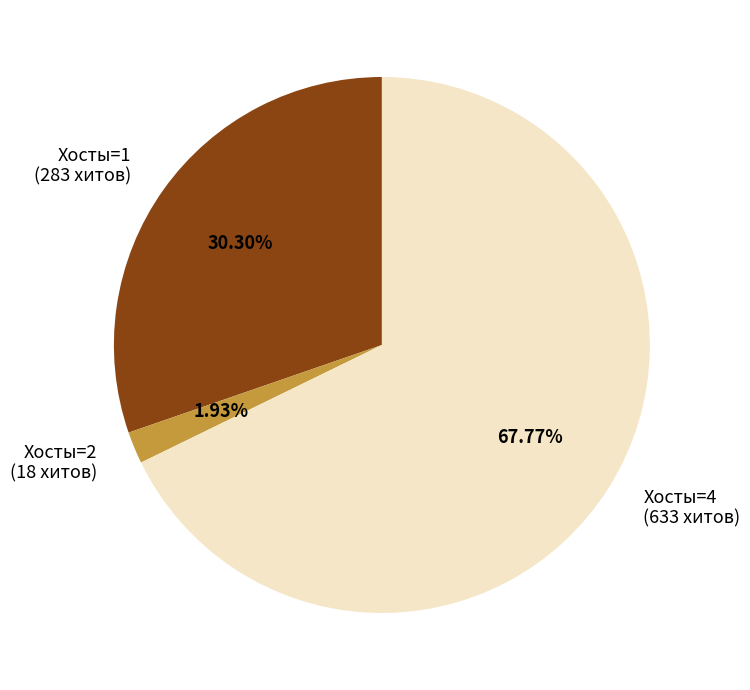

To the nearest percent, what is the average slice percentage?

33%